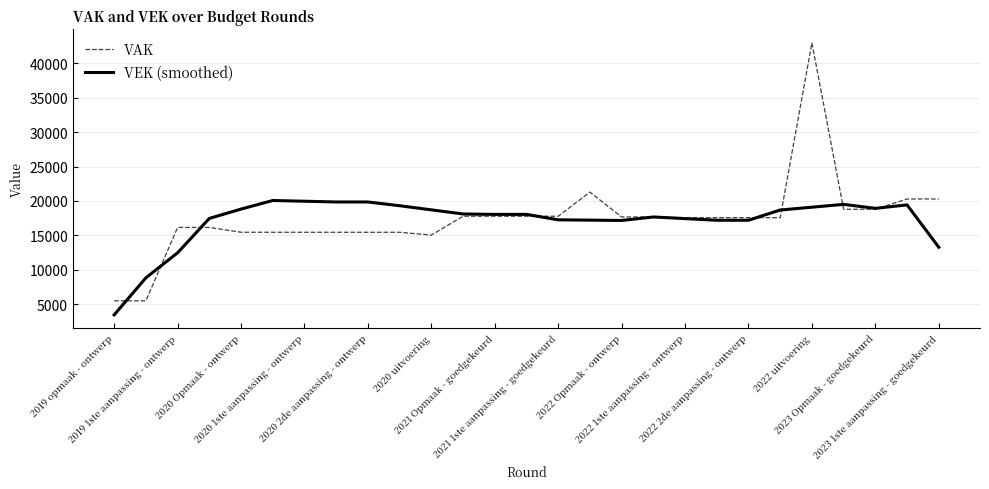

Count the number of data series in this chart.

2